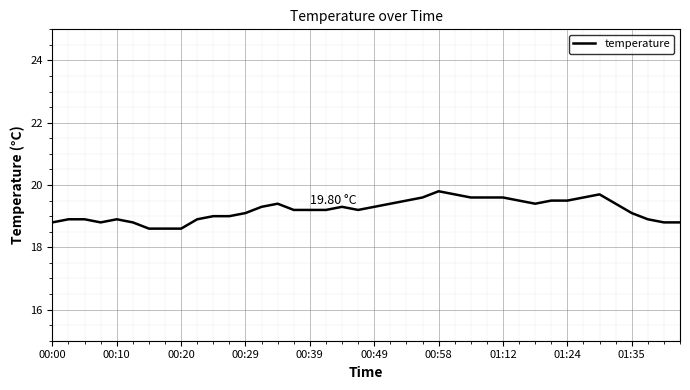

What is the difference between the maximum and minimum values?

1.2